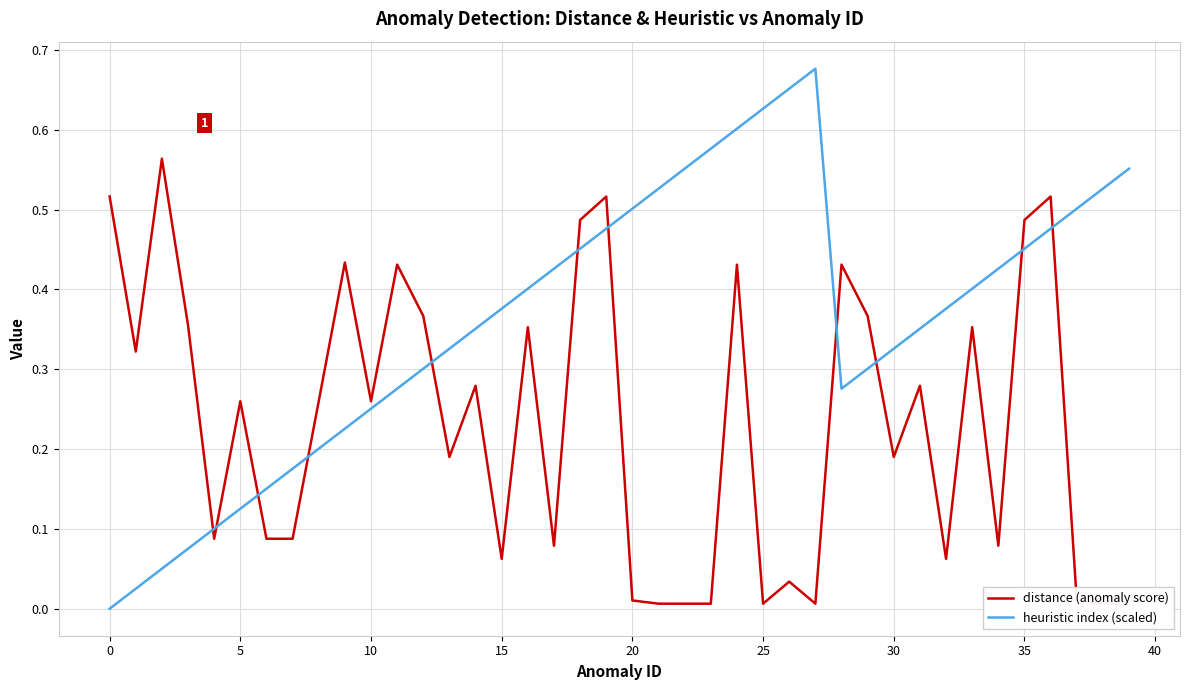

Is this an area chart (filled region under the line)?

No